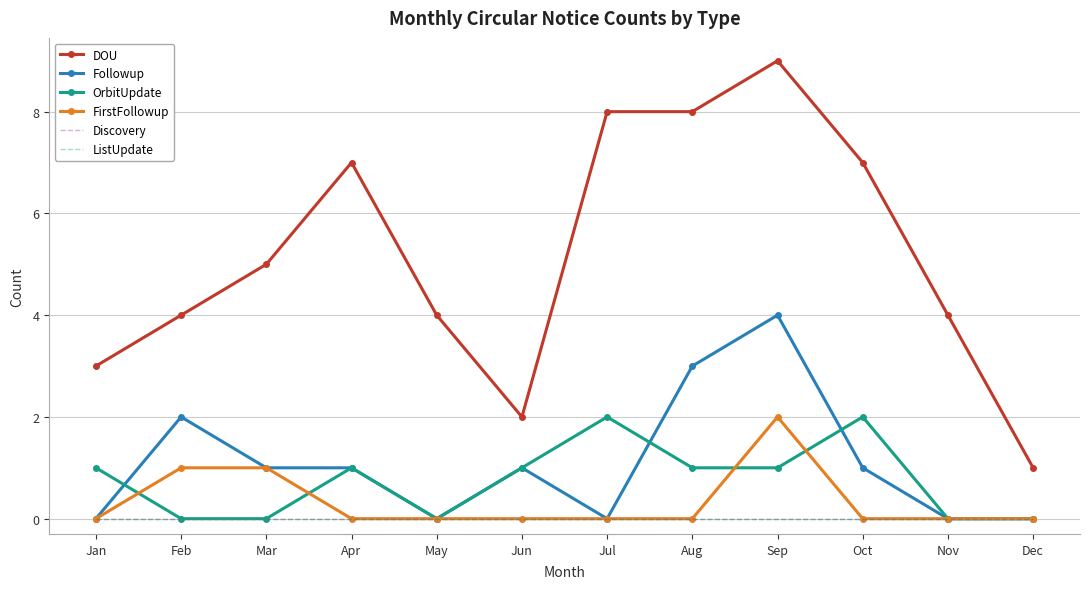

Which label corresponds to the largest value in the chart?

Sep